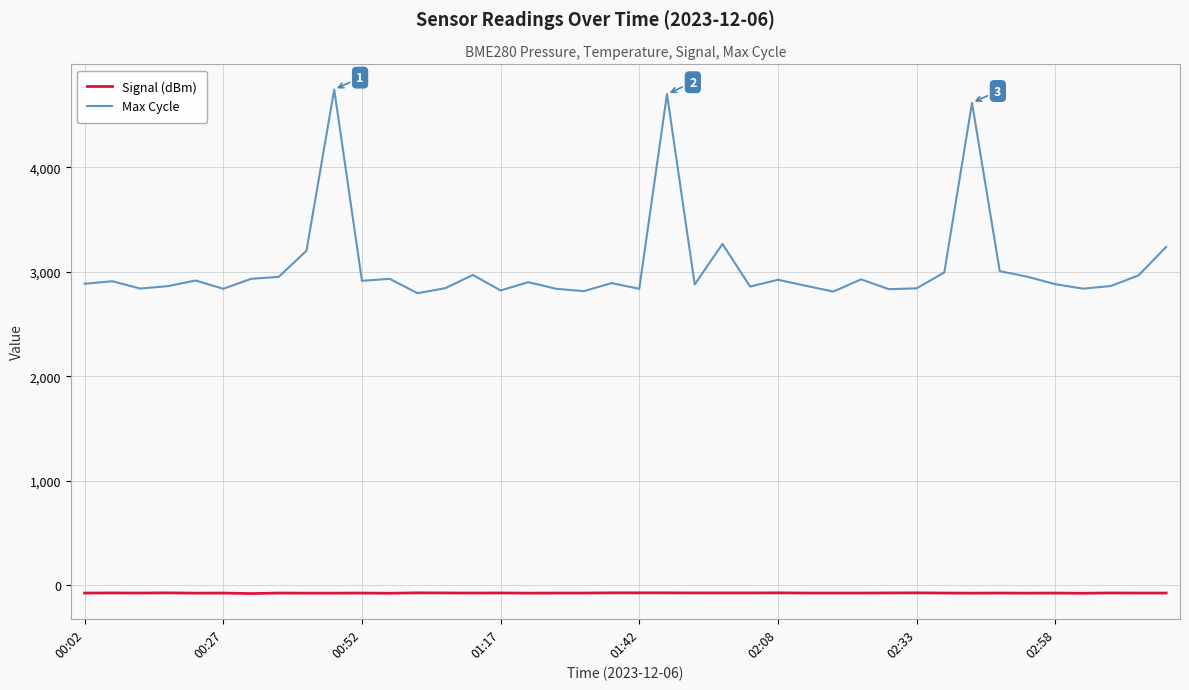

True or false: Signal (dBm) and Max Cycle intersect in this chart.

False